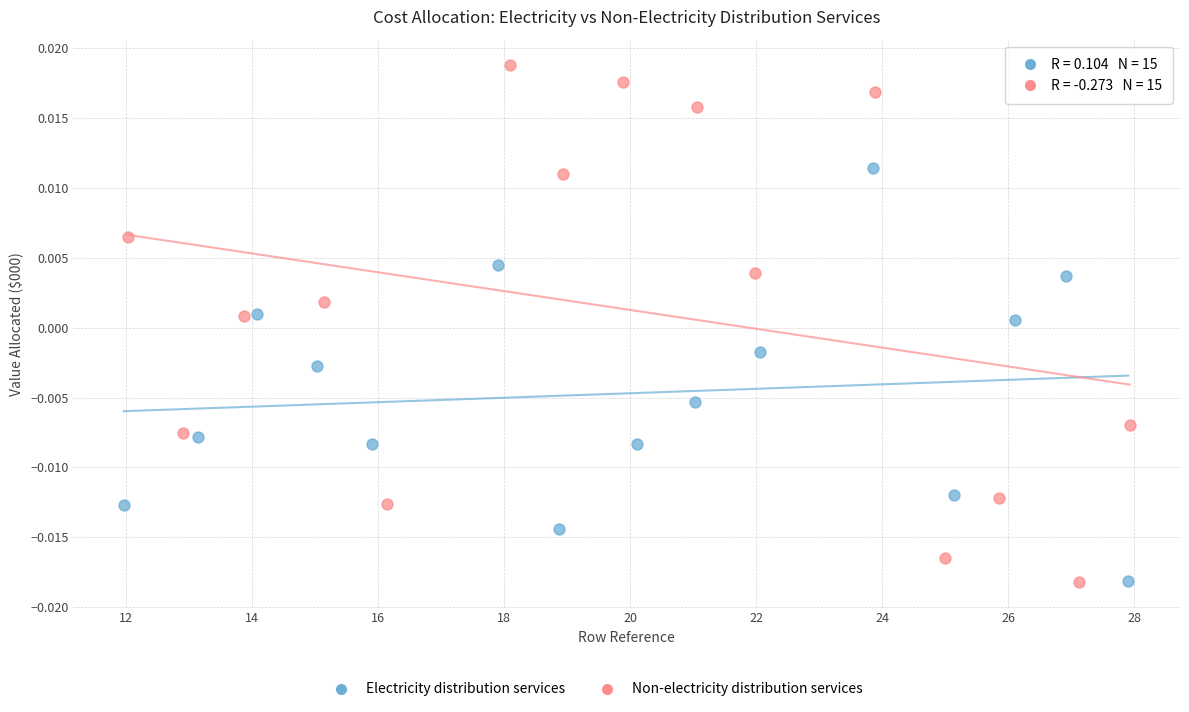

Which series has the largest Y range (max minus min)?

Non-electricity distribution services